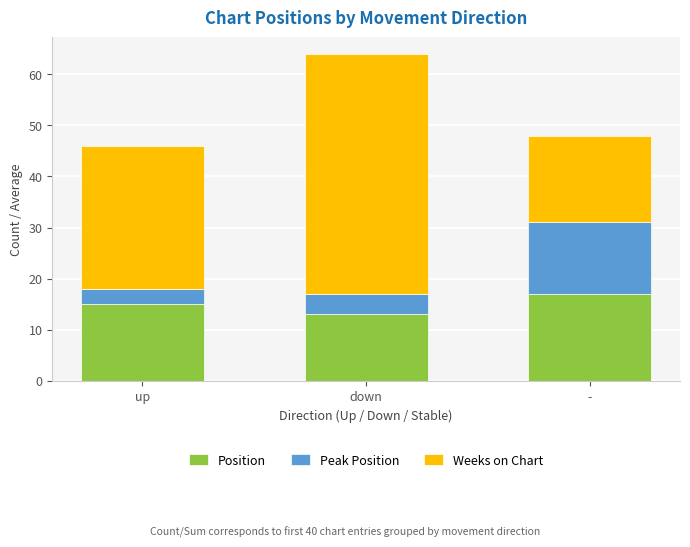

What is the sum of the Position values at down and -?

30